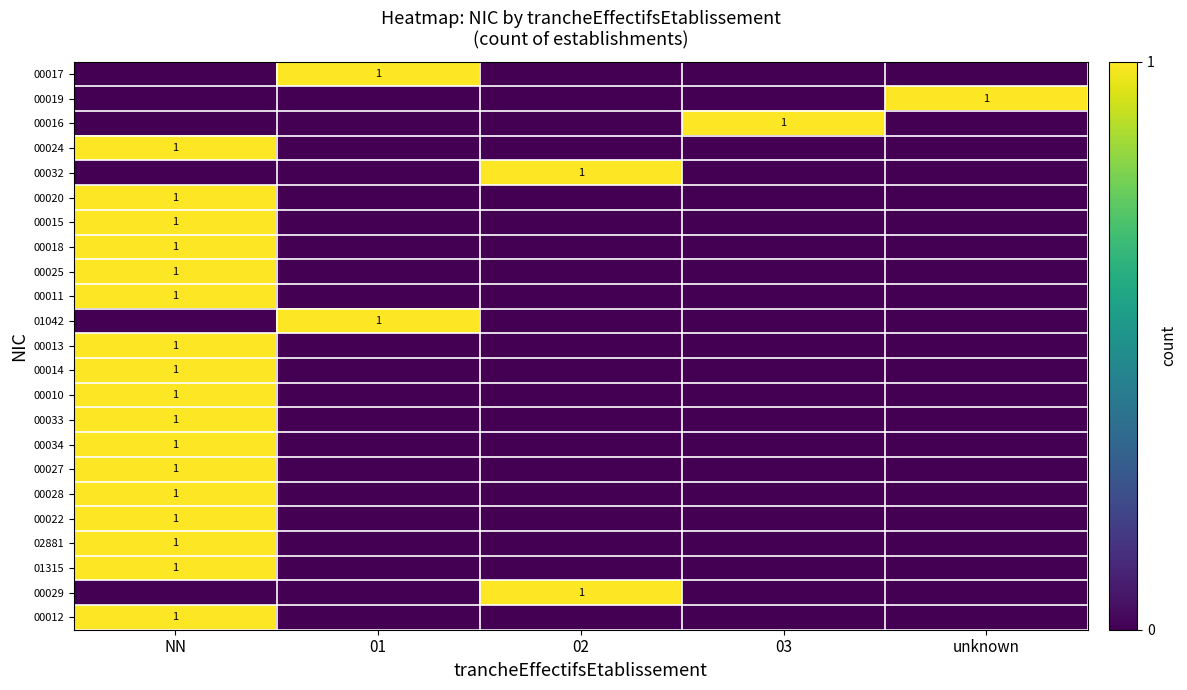

Is the value of 02881 at NN greater than the value of 00016 at 01?

Yes